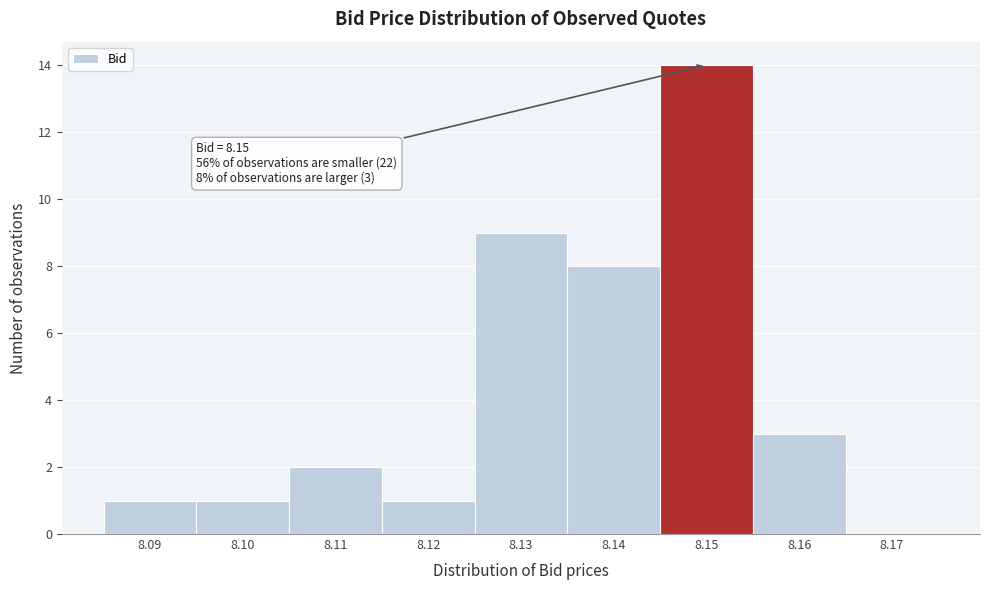

Reading left to right, transcribe all the data shown in this chart.

8.09=1	8.10=1	8.11=2	8.12=1	8.13=9	8.14=8	8.15=14	8.16=3	8.17=0